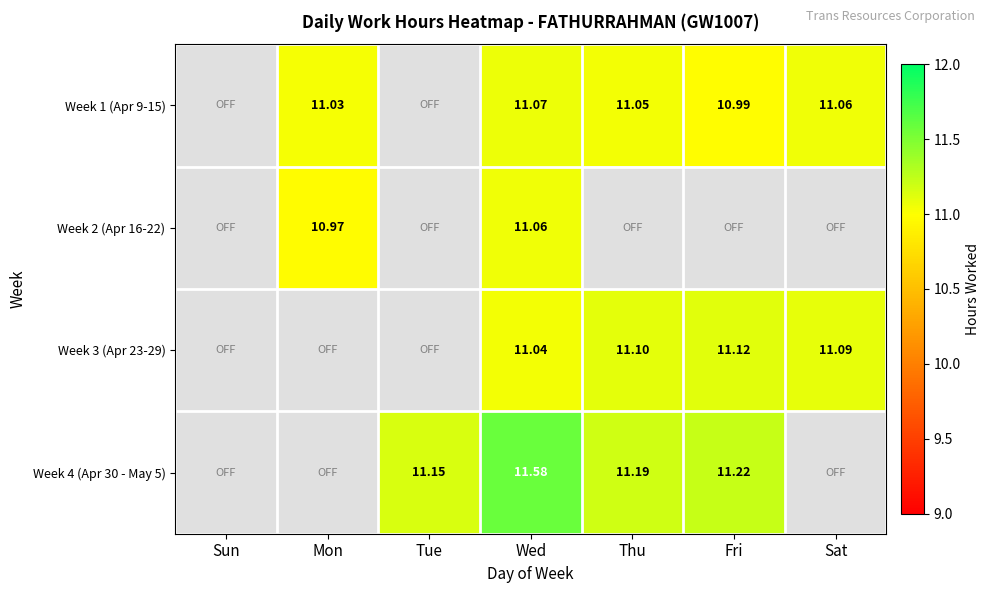

Is it true that Week 4 (Apr 30 - May 5) equals 15.1 at Tue?

False